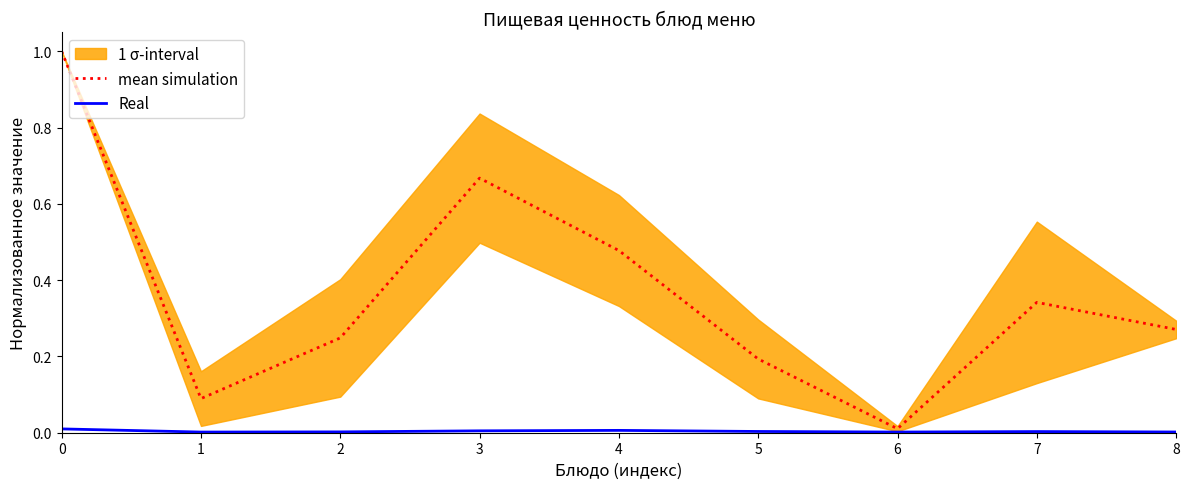

Reading left to right, what are all the values shown in this chart?

mean simulation: 0=1.0	1=0.1	2=0.2	3=0.7	4=0.5	5=0.2	6=0.0	7=0.3	8=0.3
Real: 0=0.0	1=0.0	2=0.0	3=0.0	4=0.0	5=0.0	6=0.0	7=0.0	8=0.0